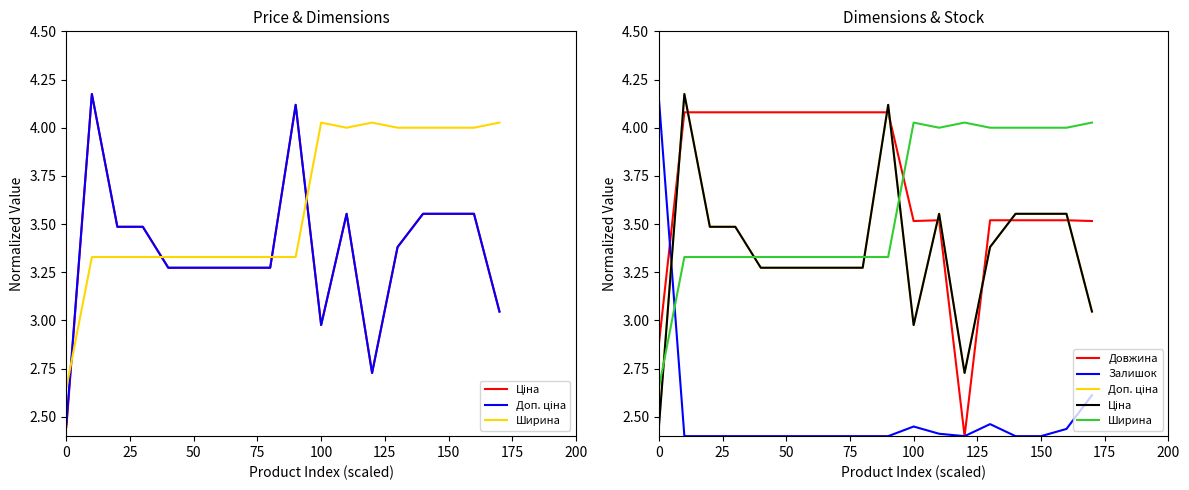

Reading left to right, extract all data points from this chart.

Ціна: 2.4	4.2	3.5	3.5	3.3	3.3	3.3	3.3	3.3	4.1	3.0	3.6	2.7	3.4	3.6	3.6	3.6	3.0
Доп. ціна: 2.5	4.2	3.5	3.5	3.3	3.3	3.3	3.3	3.3	4.1	3.0	3.6	2.7	3.4	3.6	3.6	3.6	3.0
Ширина: 2.7	3.3	3.3	3.3	3.3	3.3	3.3	3.3	3.3	3.3	4.0	4.0	4.0	4.0	4.0	4.0	4.0	4.0
Довжина: 2.9	4.1	4.1	4.1	4.1	4.1	4.1	4.1	4.1	4.1	3.5	3.5	2.4	3.5	3.5	3.5	3.5	3.5
Залишок: 4.2	2.4	2.4	2.4	2.4	2.4	2.4	2.4	2.4	2.4	2.4	2.4	2.4	2.5	2.4	2.4	2.4	2.6